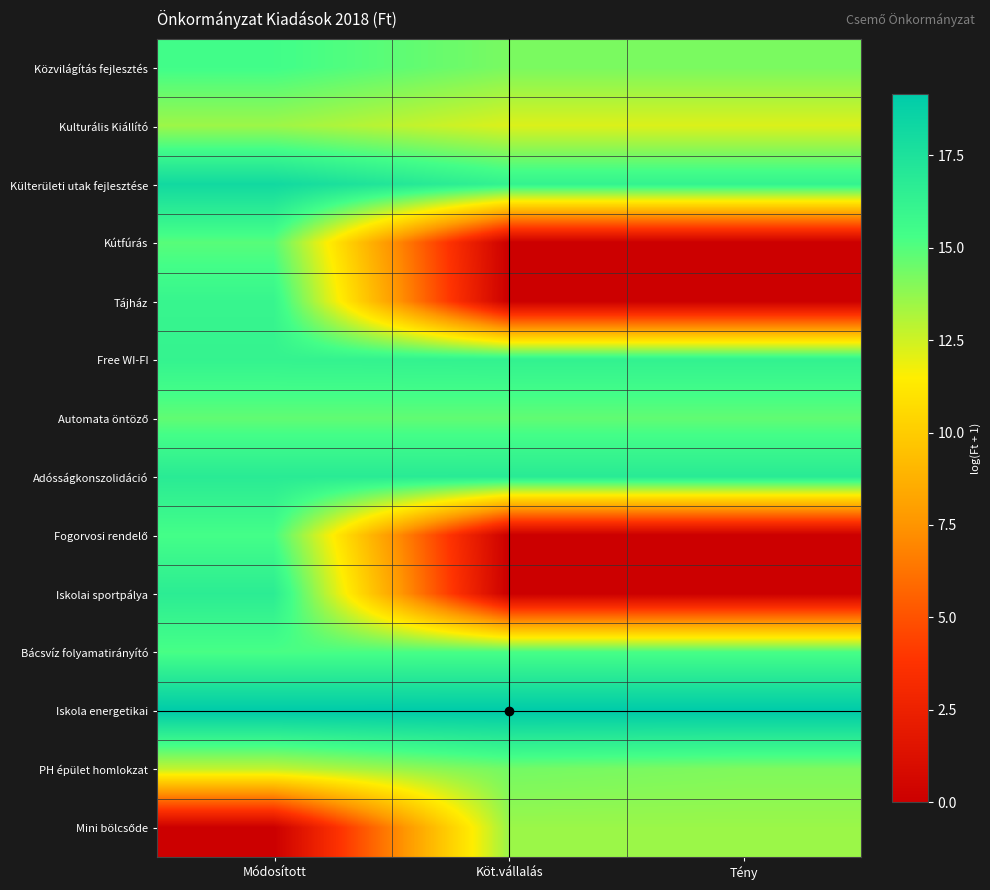

Which series has the largest total across all categories?

Iskola energetikai